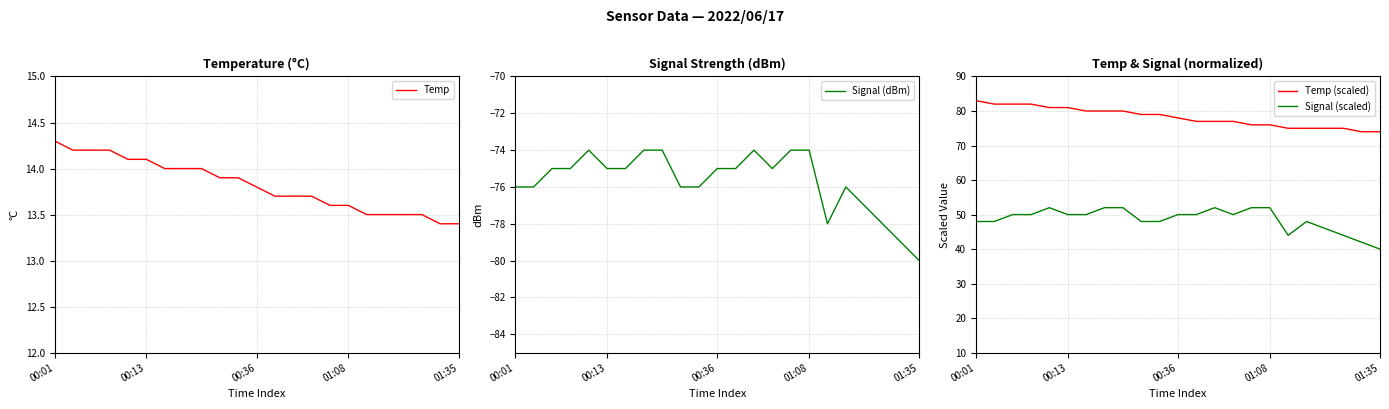

At which label is Signal (dBm) closest to -77?

19